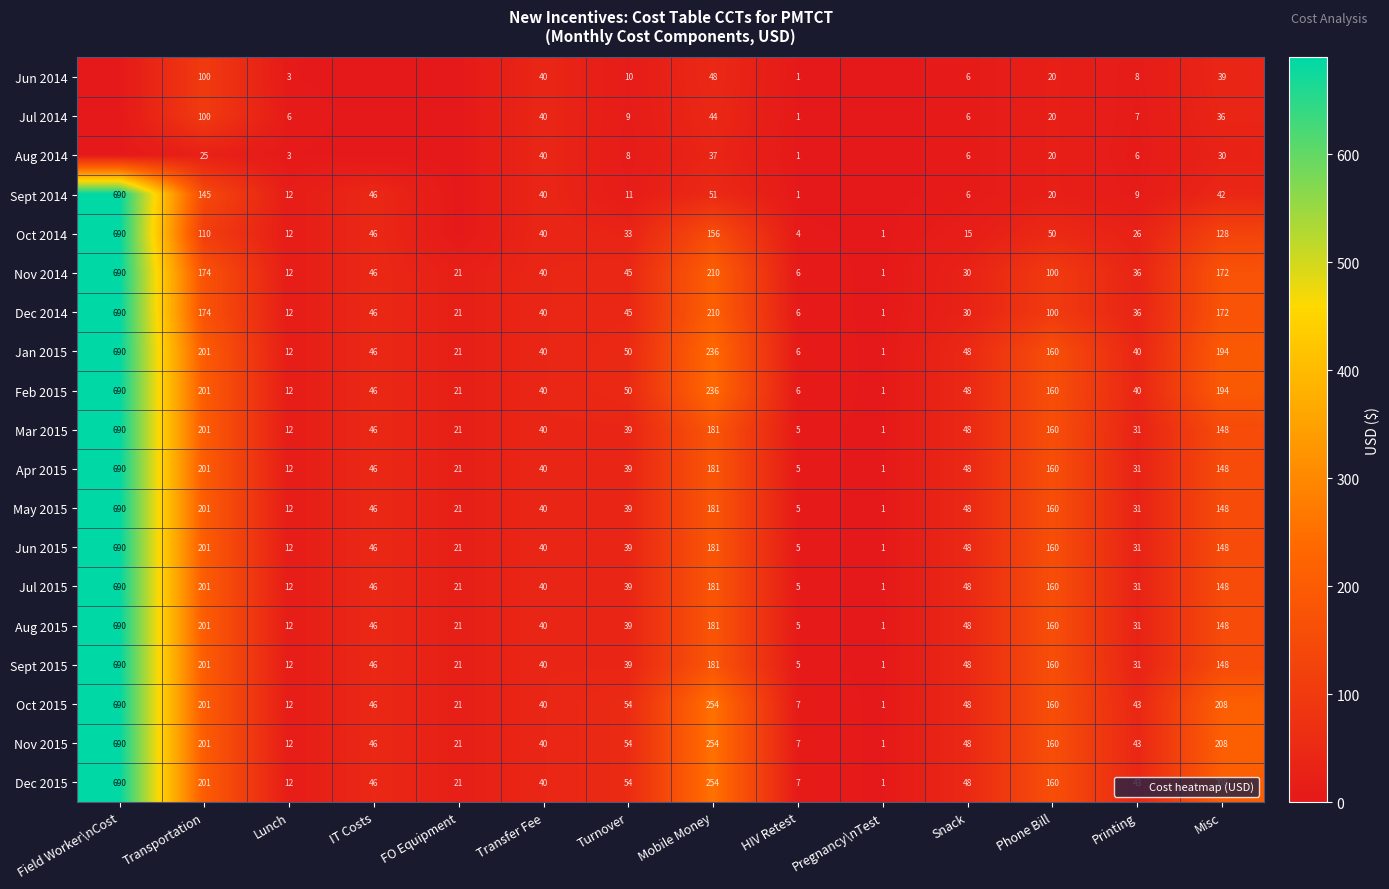

At how many categories does at least one series exceed 379?

1